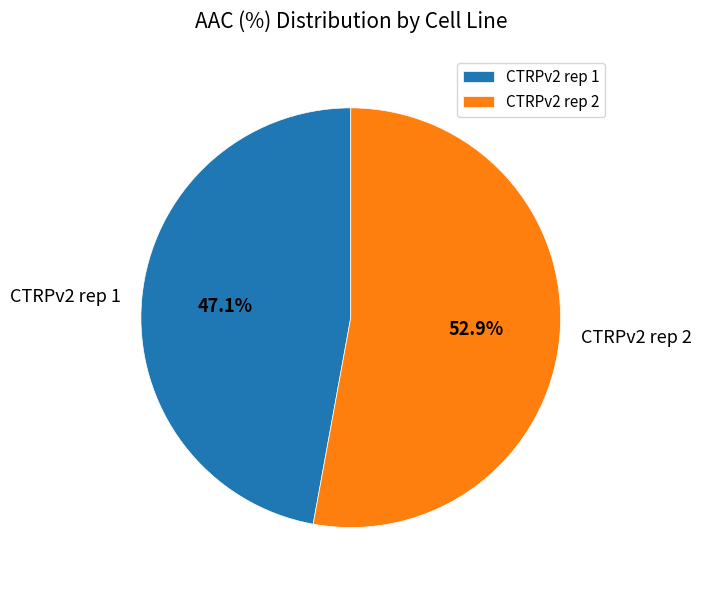

To the nearest percent, what is the difference between the CTRPv2 rep 1 and CTRPv2 rep 2 slice percentages?

6%